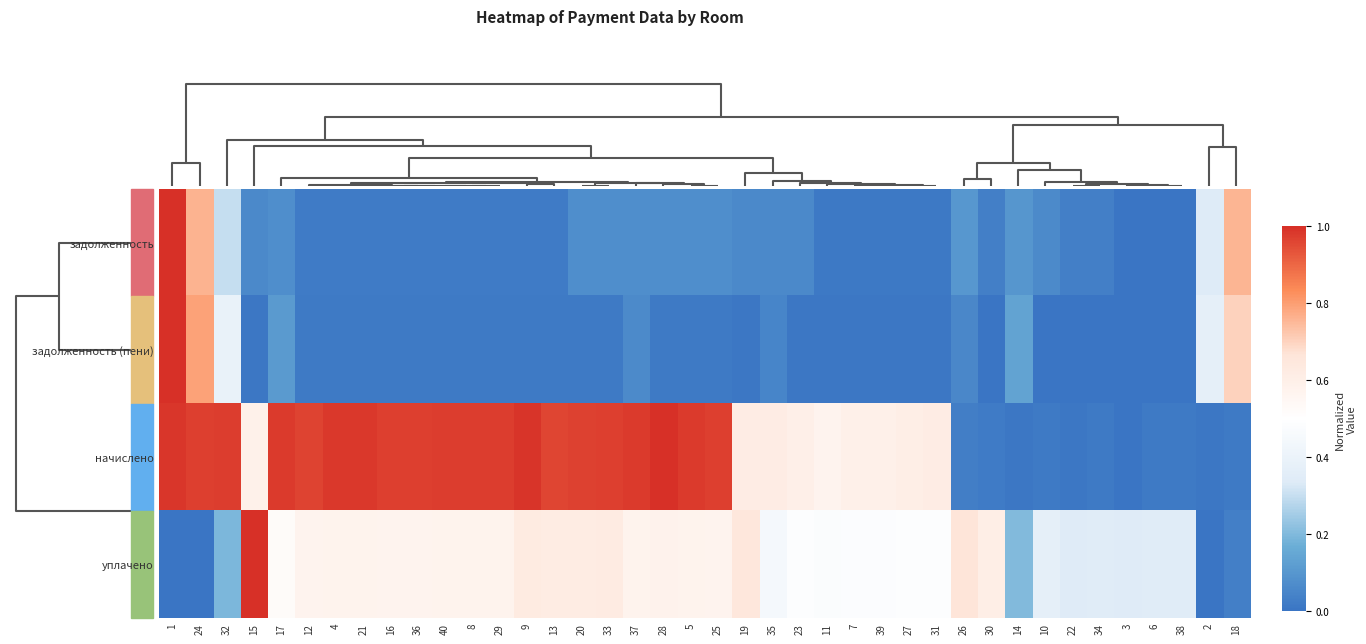

Between 23 and 14, which is larger?

14